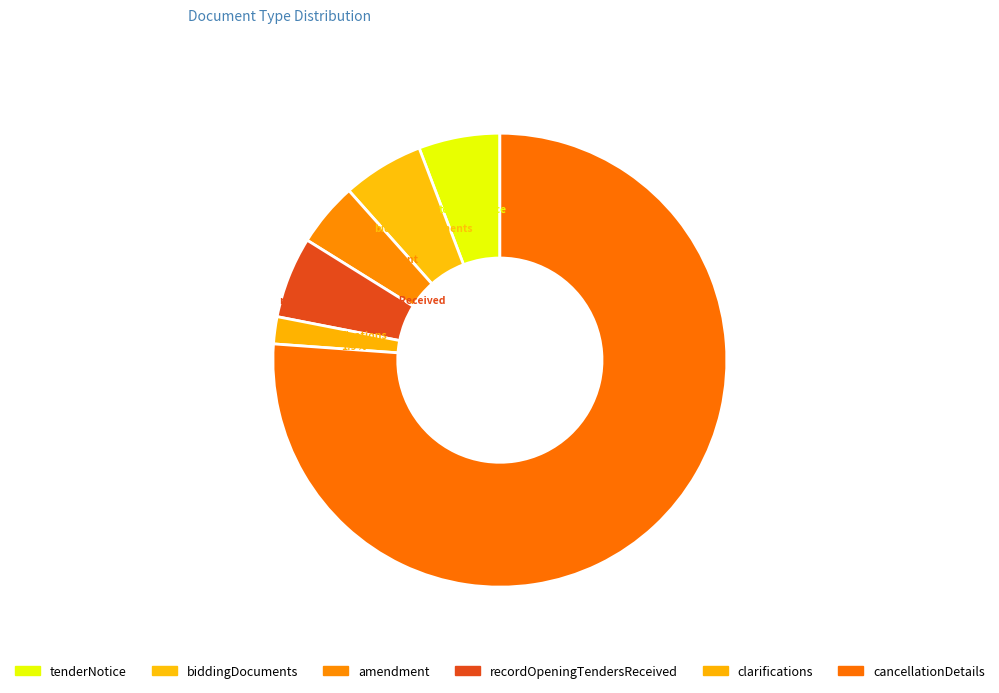

The biddingDocuments slice represents 1% of the pie. True or false?

False